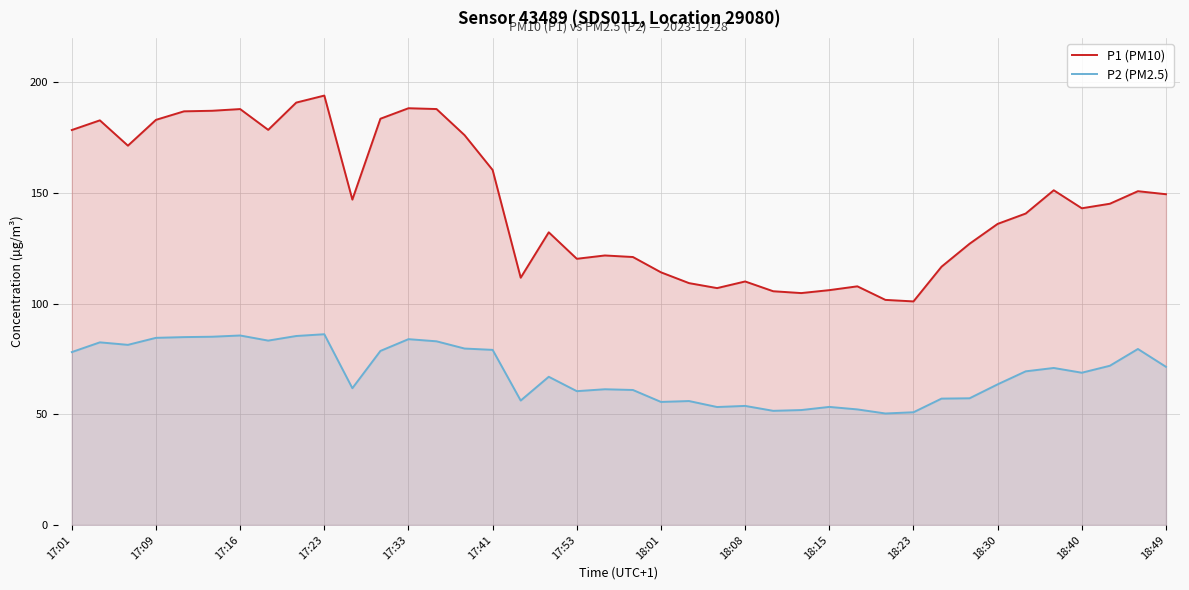

Which series has the largest range (max minus min)?

P1 (PM10)